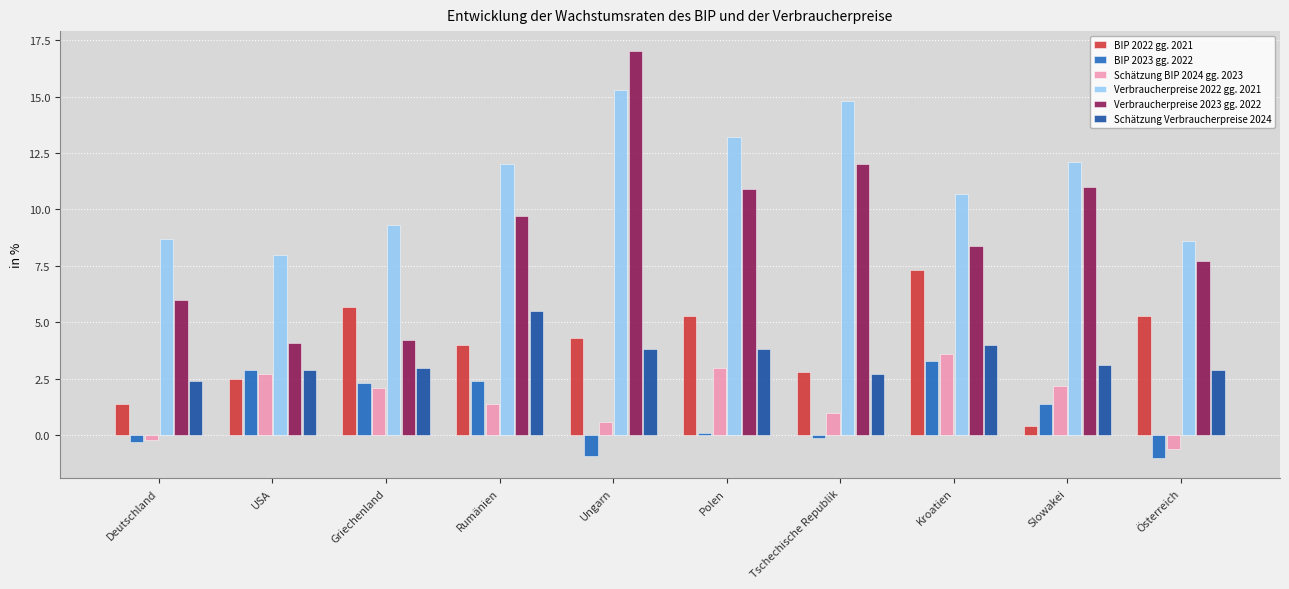

How many bars are there in total?

60